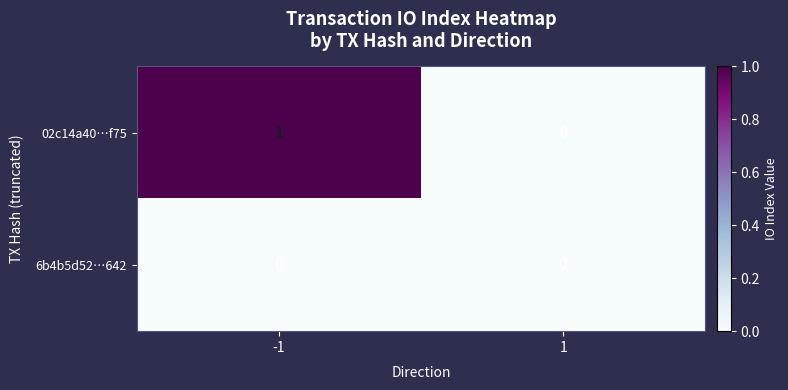

How many data points in 02c14a40…f75 are less than 1?

1